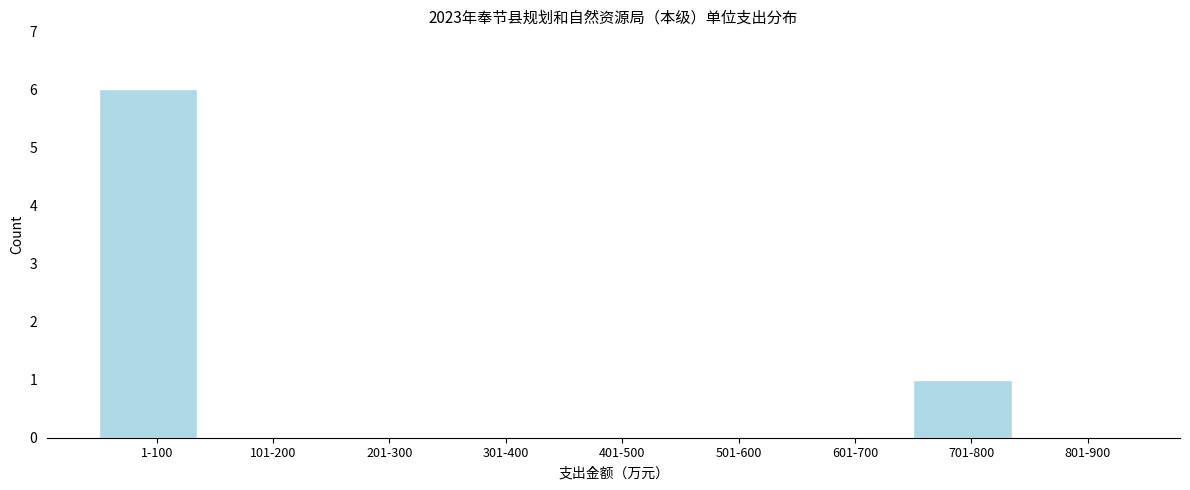

Reading left to right, what are all the values shown in this chart?

1-100=6	101-200=0	201-300=0	301-400=0	401-500=0	501-600=0	601-700=0	701-800=1	801-900=0